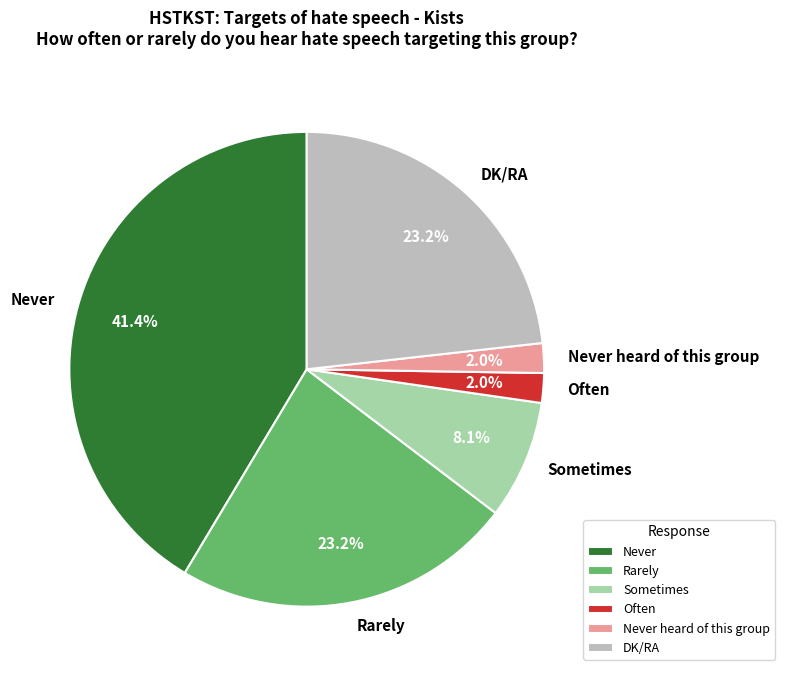

What is the largest slice in the pie chart?

Never